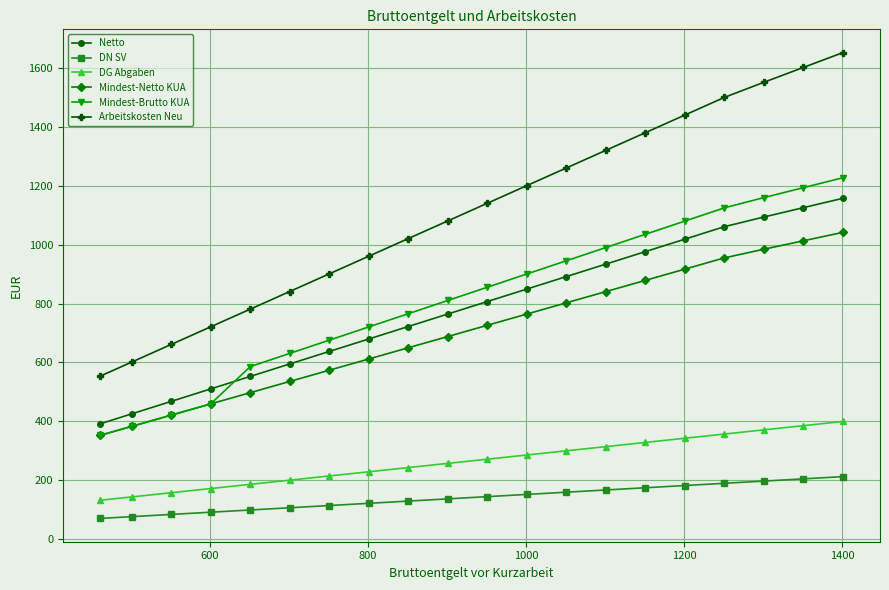

At how many categories does at least one series exceed 1213?

8